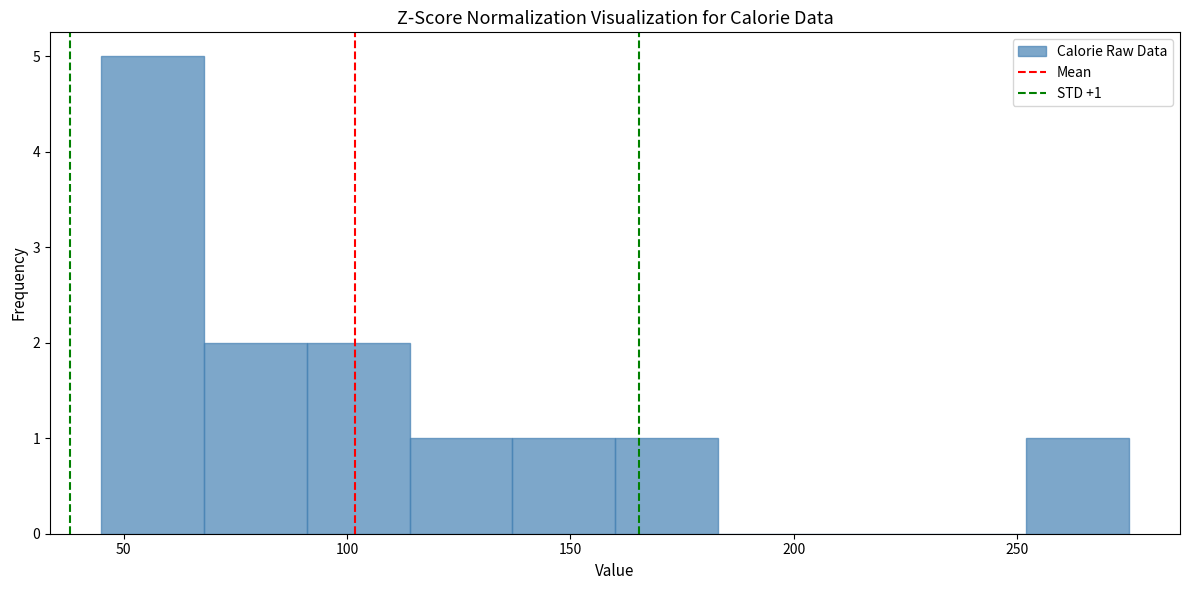

Over which range of the x-axis is the bar tallest?

45 to 68